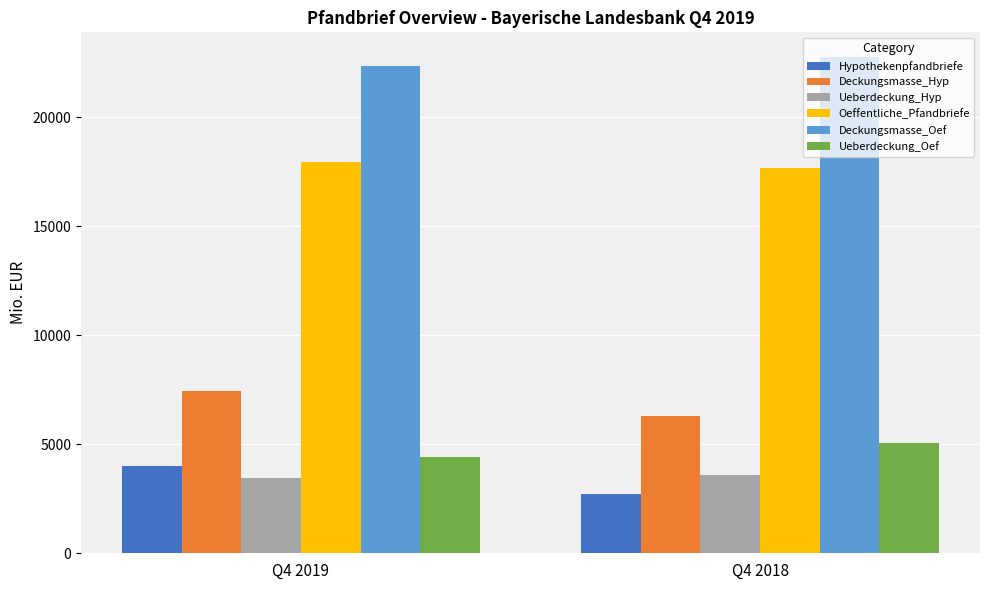

What is the average value of the Oeffentliche_Pfandbriefe series?

17811.7